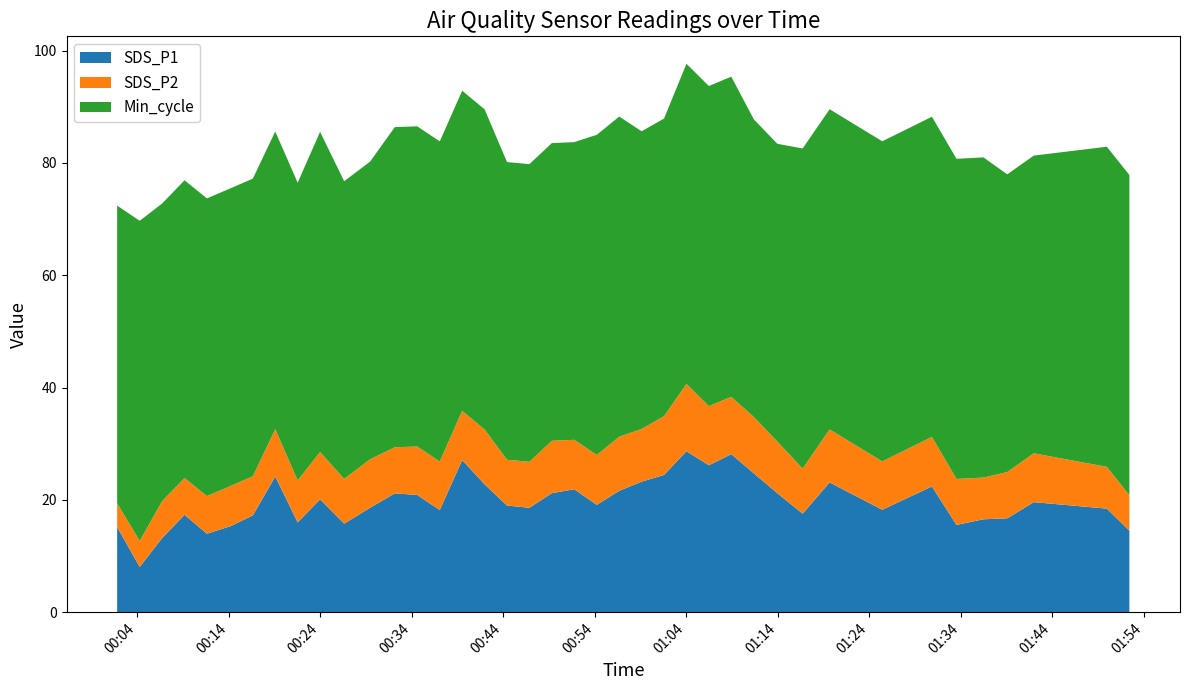

Reading left to right, transcribe all the data shown in this chart.

SDS_P1: 2021/12/25 00:01:47=15.2	2021/12/25 00:04:15=8.1	2021/12/25 00:06:42=13.2	2021/12/25 00:09:09=17.4	2021/12/25 00:11:36=14.0	2021/12/25 00:14:10=15.3	2021/12/25 00:16:37=17.2	2021/12/25 00:19:04=24.2	2021/12/25 00:21:31=16.0	2021/12/25 00:23:58=20.1	2021/12/25 00:26:36=15.8	2021/12/25 00:29:26=18.6	2021/12/25 00:32:08=21.2	2021/12/25 00:34:35=20.9	2021/12/25 00:37:03=18.2	2021/12/25 00:39:30=27.1	2021/12/25 00:41:57=22.8	2021/12/25 00:44:24=19.0	2021/12/25 00:46:51=18.6	2021/12/25 00:49:18=21.2	2021/12/25 00:51:45=21.9	2021/12/25 00:54:13=19.1	2021/12/25 00:56:40=21.6	2021/12/25 00:59:07=23.2	2021/12/25 01:01:34=24.4	2021/12/25 01:04:01=28.7	2021/12/25 01:06:28=26.2	2021/12/25 01:08:55=28.1	2021/12/25 01:11:23=24.7	2021/12/25 01:13:57=21.2	2021/12/25 01:16:43=17.6	2021/12/25 01:19:40=23.1	2021/12/25 01:25:25=18.2	2021/12/25 01:30:51=22.4	2021/12/25 01:33:32=15.6	2021/12/25 01:36:29=16.6	2021/12/25 01:39:05=16.7	2021/12/25 01:41:59=19.6	2021/12/25 01:49:58=18.4	2021/12/25 01:52:26=14.5
SDS_P2: 2021/12/25 00:01:47=4.2	2021/12/25 00:04:15=4.6	2021/12/25 00:06:42=6.6	2021/12/25 00:09:09=6.5	2021/12/25 00:11:36=6.7	2021/12/25 00:14:10=7.2	2021/12/25 00:16:37=7.0	2021/12/25 00:19:04=8.4	2021/12/25 00:21:31=7.5	2021/12/25 00:23:58=8.4	2021/12/25 00:26:36=8.0	2021/12/25 00:29:26=8.6	2021/12/25 00:32:08=8.2	2021/12/25 00:34:35=8.6	2021/12/25 00:37:03=8.6	2021/12/25 00:39:30=8.8	2021/12/25 00:41:57=9.8	2021/12/25 00:44:24=8.2	2021/12/25 00:46:51=8.2	2021/12/25 00:49:18=9.3	2021/12/25 00:51:45=8.8	2021/12/25 00:54:13=8.9	2021/12/25 00:56:40=9.6	2021/12/25 00:59:07=9.4	2021/12/25 01:01:34=10.4	2021/12/25 01:04:01=12.0	2021/12/25 01:06:28=10.5	2021/12/25 01:08:55=10.2	2021/12/25 01:11:23=10.0	2021/12/25 01:13:57=9.2	2021/12/25 01:16:43=8.0	2021/12/25 01:19:40=9.4	2021/12/25 01:25:25=8.6	2021/12/25 01:30:51=8.8	2021/12/25 01:33:32=8.2	2021/12/25 01:36:29=7.4	2021/12/25 01:39:05=8.2	2021/12/25 01:41:59=8.7	2021/12/25 01:49:58=7.4	2021/12/25 01:52:26=6.3
Min_cycle: 2021/12/25 00:01:47=53.0	2021/12/25 00:04:15=57.0	2021/12/25 00:06:42=53.0	2021/12/25 00:09:09=53.0	2021/12/25 00:11:36=53.0	2021/12/25 00:14:10=53.0	2021/12/25 00:16:37=53.0	2021/12/25 00:19:04=53.0	2021/12/25 00:21:31=53.0	2021/12/25 00:23:58=57.0	2021/12/25 00:26:36=53.0	2021/12/25 00:29:26=53.0	2021/12/25 00:32:08=57.0	2021/12/25 00:34:35=57.0	2021/12/25 00:37:03=57.0	2021/12/25 00:39:30=57.0	2021/12/25 00:41:57=57.0	2021/12/25 00:44:24=53.0	2021/12/25 00:46:51=53.0	2021/12/25 00:49:18=53.0	2021/12/25 00:51:45=53.0	2021/12/25 00:54:13=57.0	2021/12/25 00:56:40=57.0	2021/12/25 00:59:07=53.0	2021/12/25 01:01:34=53.0	2021/12/25 01:04:01=57.0	2021/12/25 01:06:28=57.0	2021/12/25 01:08:55=57.0	2021/12/25 01:11:23=53.0	2021/12/25 01:13:57=53.0	2021/12/25 01:16:43=57.0	2021/12/25 01:19:40=57.0	2021/12/25 01:25:25=57.0	2021/12/25 01:30:51=57.0	2021/12/25 01:33:32=57.0	2021/12/25 01:36:29=57.0	2021/12/25 01:39:05=53.0	2021/12/25 01:41:59=53.0	2021/12/25 01:49:58=57.0	2021/12/25 01:52:26=57.0